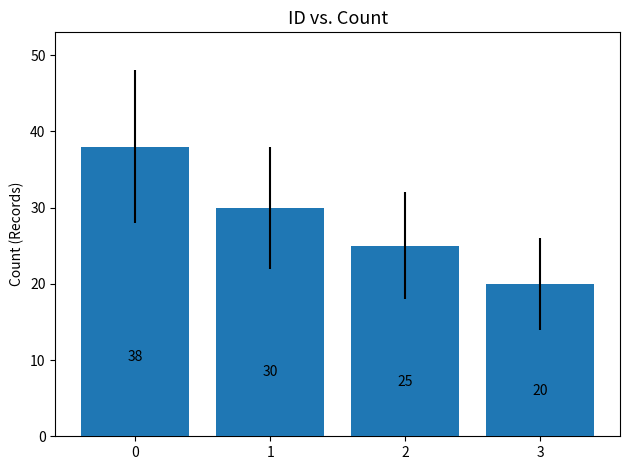

Approximately how many times larger is the value at 0 compared to 1?

1.3